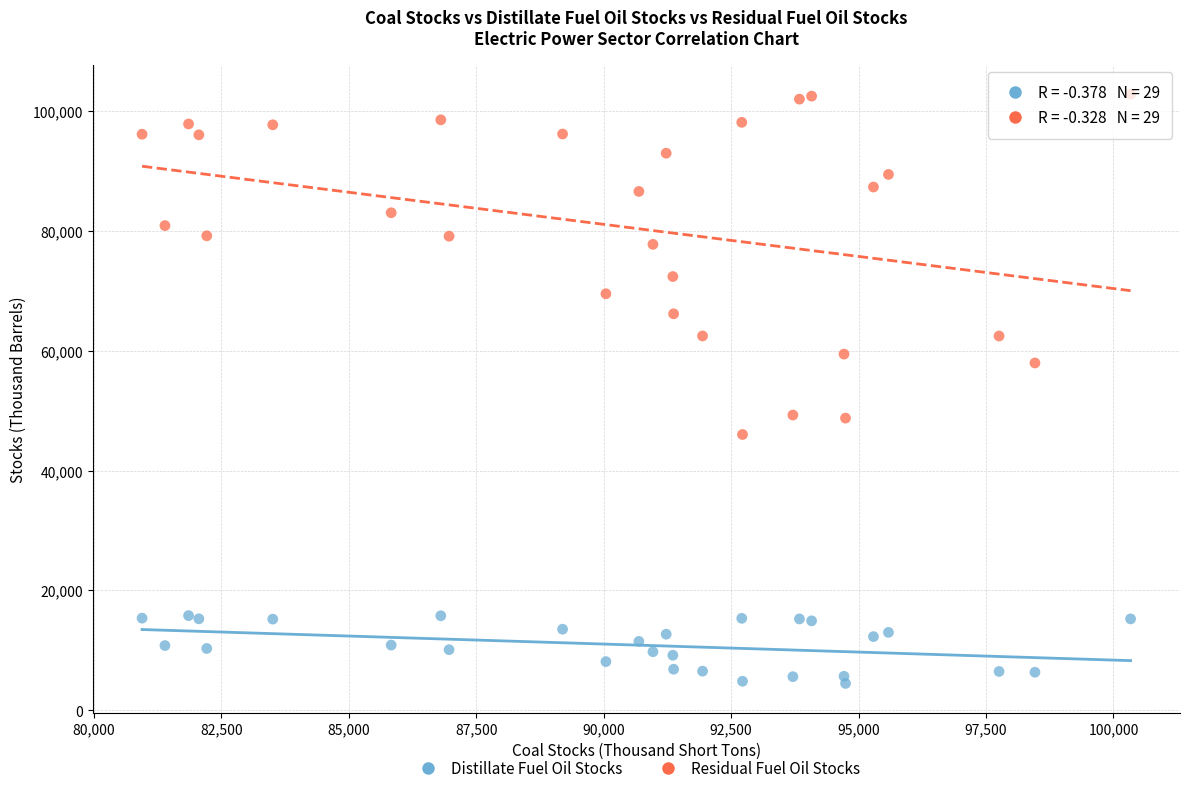

What are all the series names shown in the legend?

Distillate Fuel Oil Stocks, Residual Fuel Oil Stocks